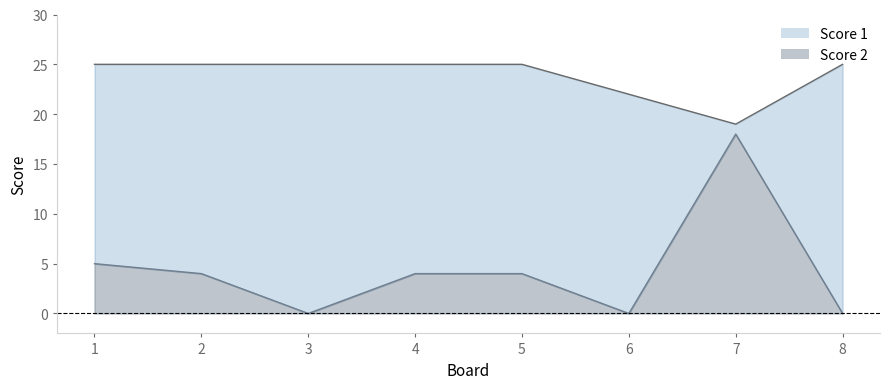

Reading right to left, list all the values displayed in this chart.

Score 1: 25	19	22	25	25	25	25	25
Score 2: 0	18	0	4	4	0	4	5